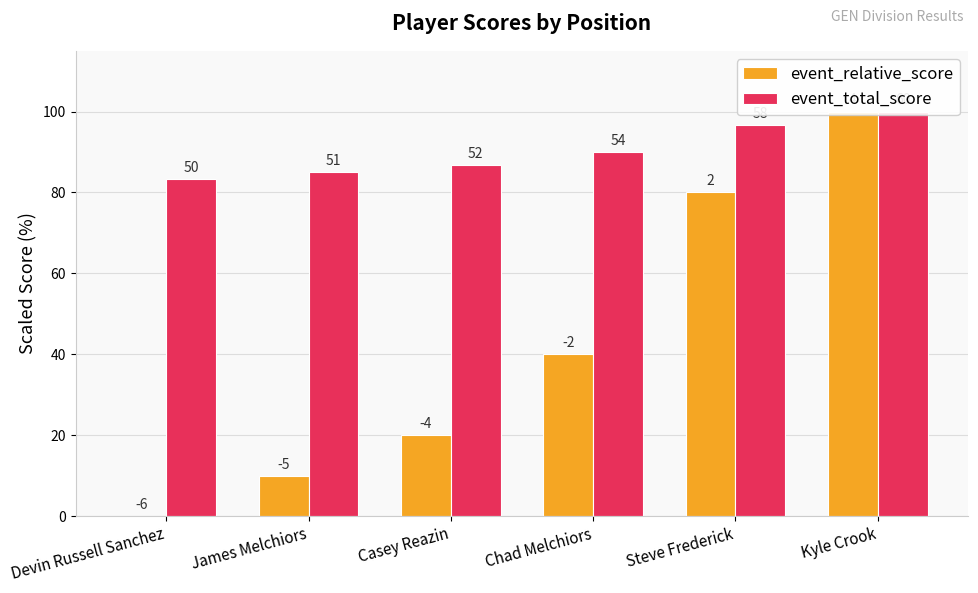

The event_total_score series shows 96.7 at Steve Frederick. True or false?

True